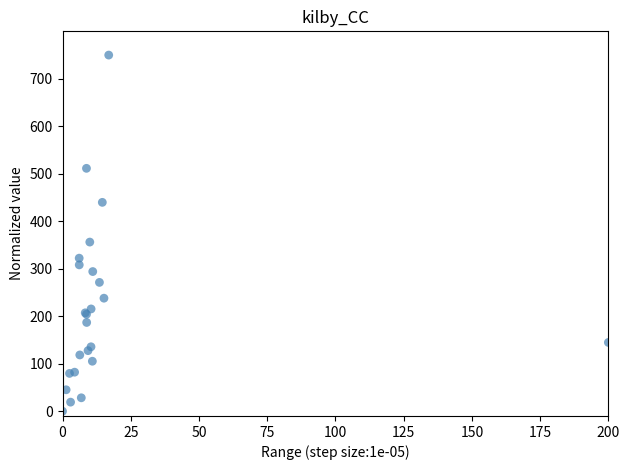

What Y value in the scatter plot is closest to 375?

356.2